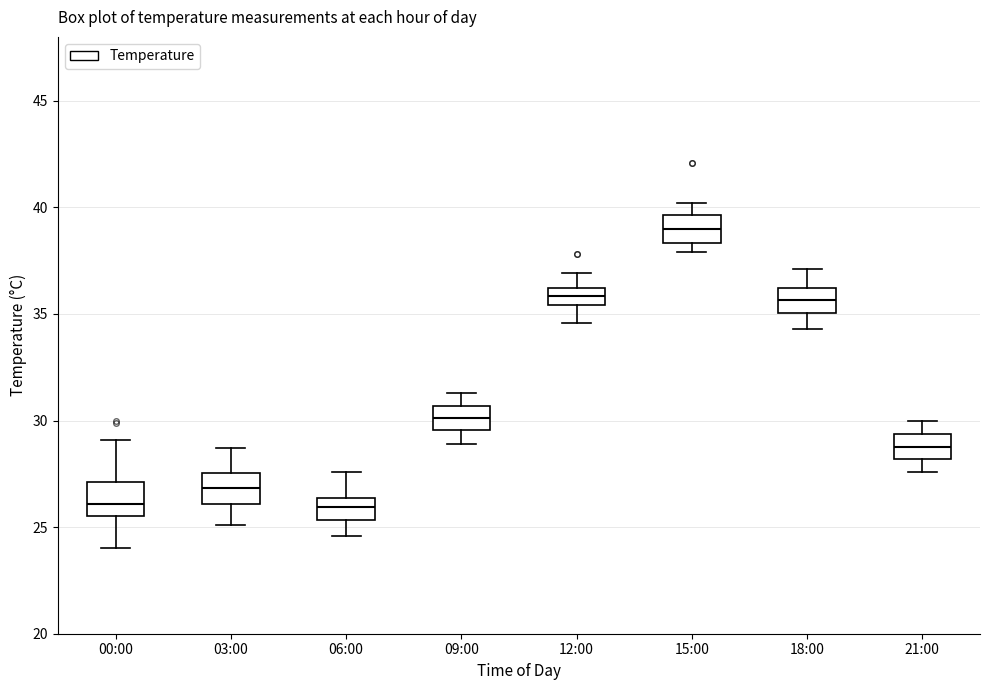

Reading left to right, transcribe this box plot: for each box, give where its median line is, the range the box spans, and where its two whiskers end, as read against the y-axis. The values are not printed on the chart, so give them approximately, as read against the axis.

00:00: median 26.0, box 25.5 to 27.0, whiskers 24.0 to 29.0
03:00: median 27.0, box 26.0 to 27.5, whiskers 25.0 to 28.5
06:00: median 26.0, box 25.5 to 26.5, whiskers 24.5 to 27.5
09:00: median 30.0, box 29.5 to 30.5, whiskers 29.0 to 31.5
12:00: median 36.0 (inside the box), box 35.5 to 36.0, whiskers 34.5 to 37.0
15:00: median 39.0, box 38.5 to 39.5, whiskers 38.0 to 40.0
18:00: median 35.5, box 35.0 to 36.0, whiskers 34.5 to 37.0
21:00: median 29.0, box 28.0 to 29.5, whiskers 27.5 to 30.0